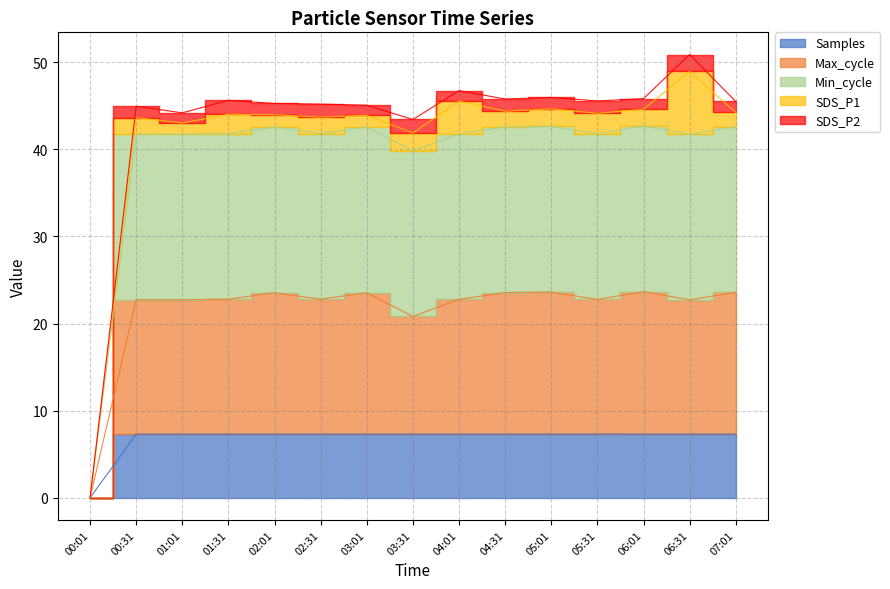

What is the label of the 9th point from the left?

04:01